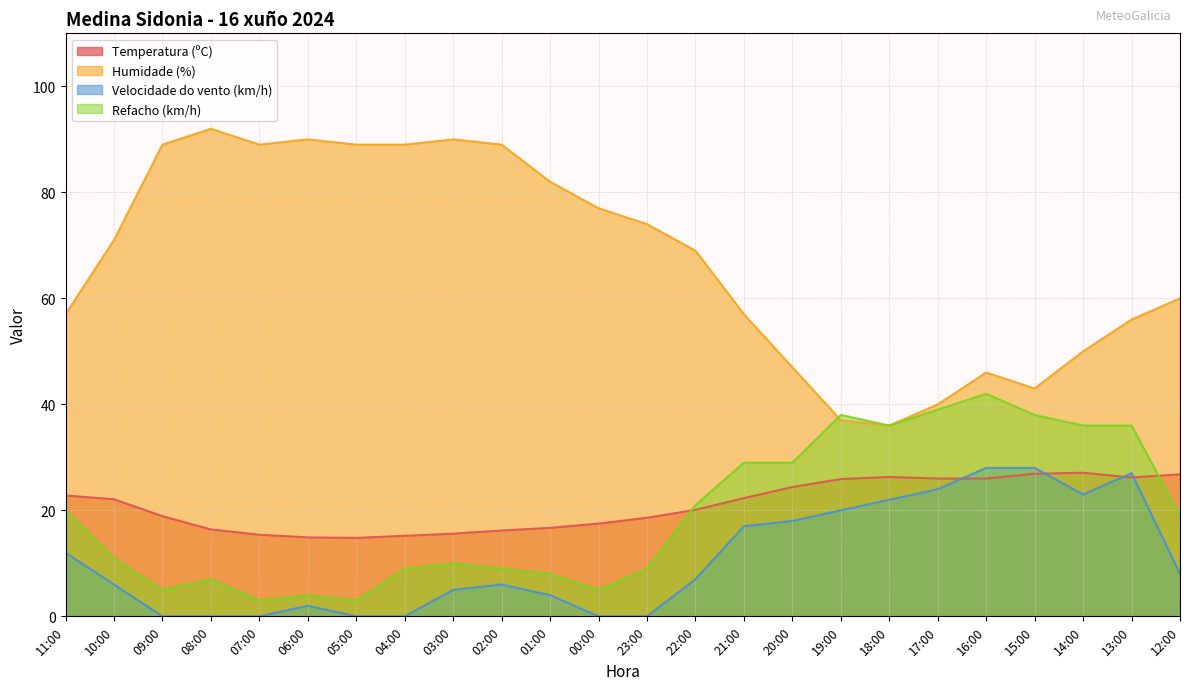

What is the label of the 7th point from the left?

05:00